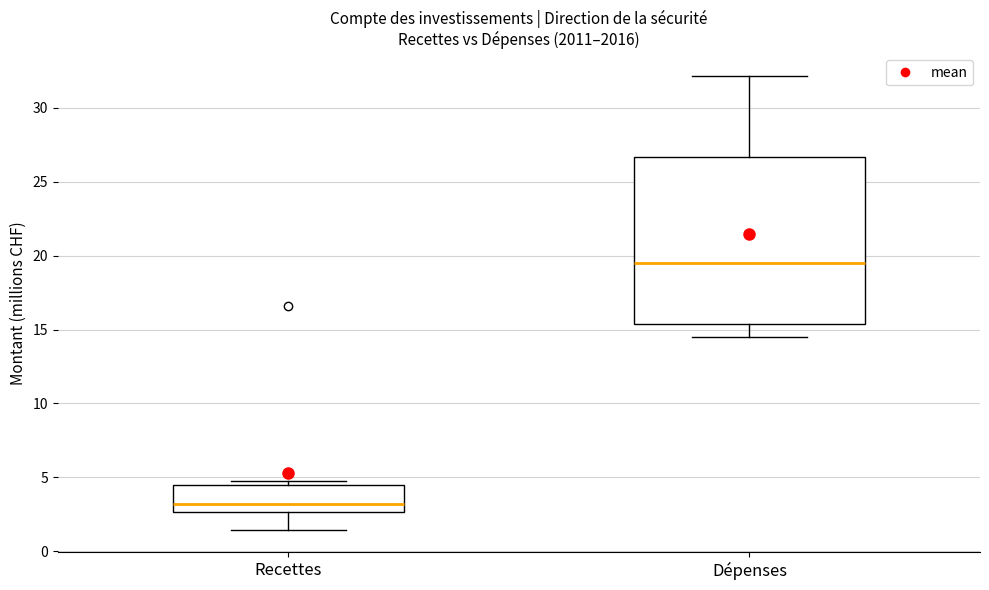

Reading left to right, transcribe this box plot: for each box, give where its median line is, the range the box spans, and where its two whiskers end, as read against the y-axis. The values are not printed on the chart, so give them approximately, as read against the axis.

Recettes: median 3.0, box 2.5 to 4.5, whiskers 1.5 to 4.5 (just above the box's upper edge)
Dépenses: median 19.5, box 15.5 to 26.5, whiskers 14.5 to 32.0